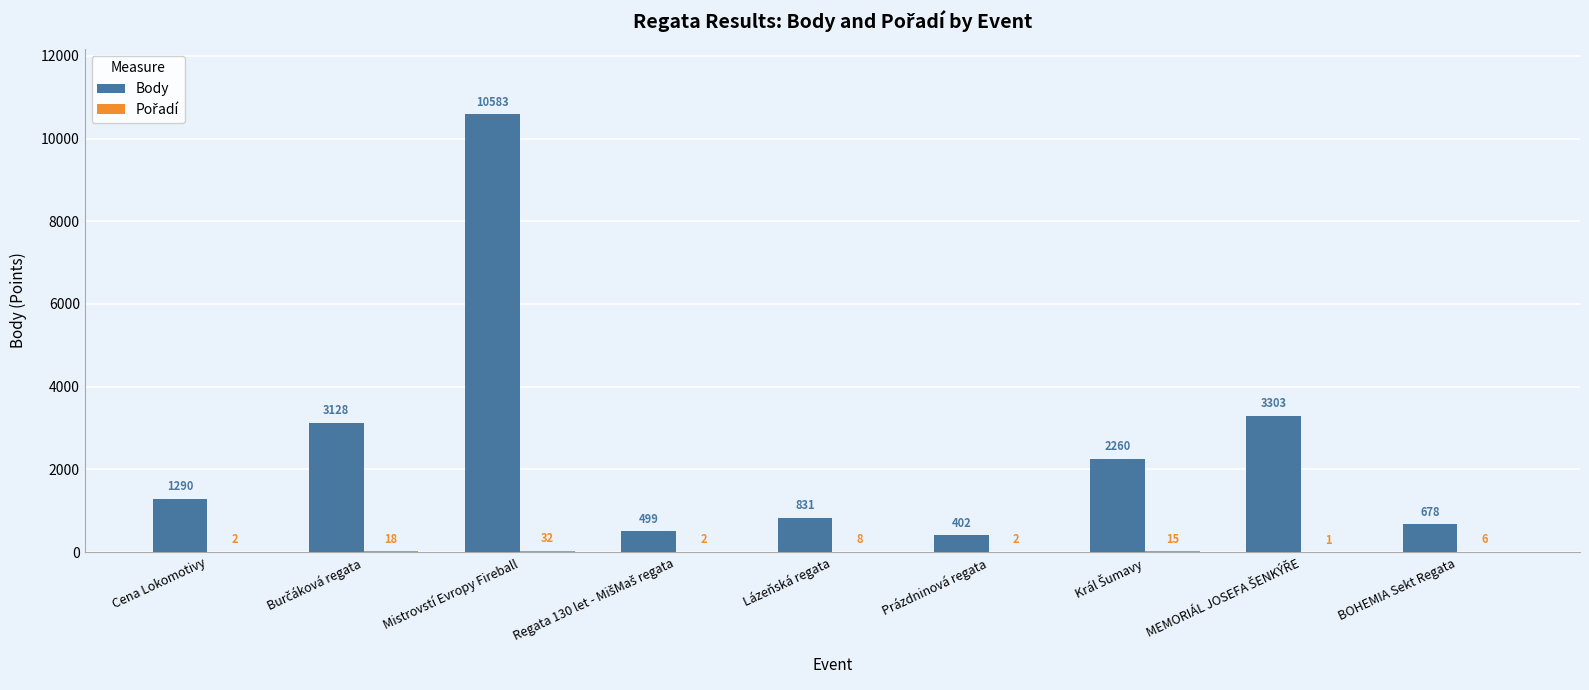

Which category has the highest value across all series?

Mistrovstí Evropy Fireball